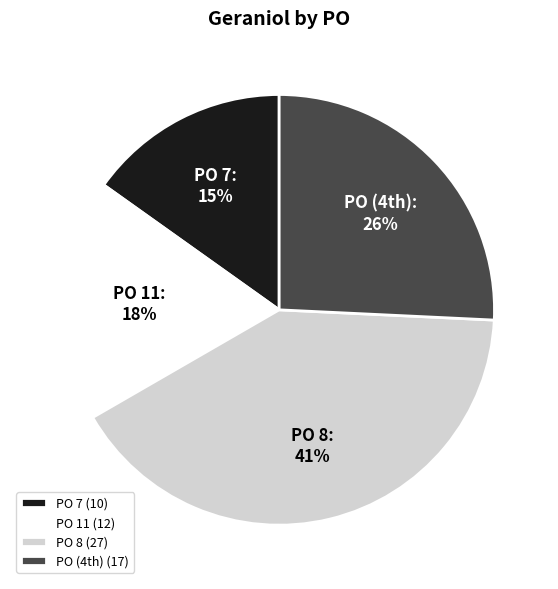

What is the ratio of the value at PO 7 to the value at PO 11?

0.8